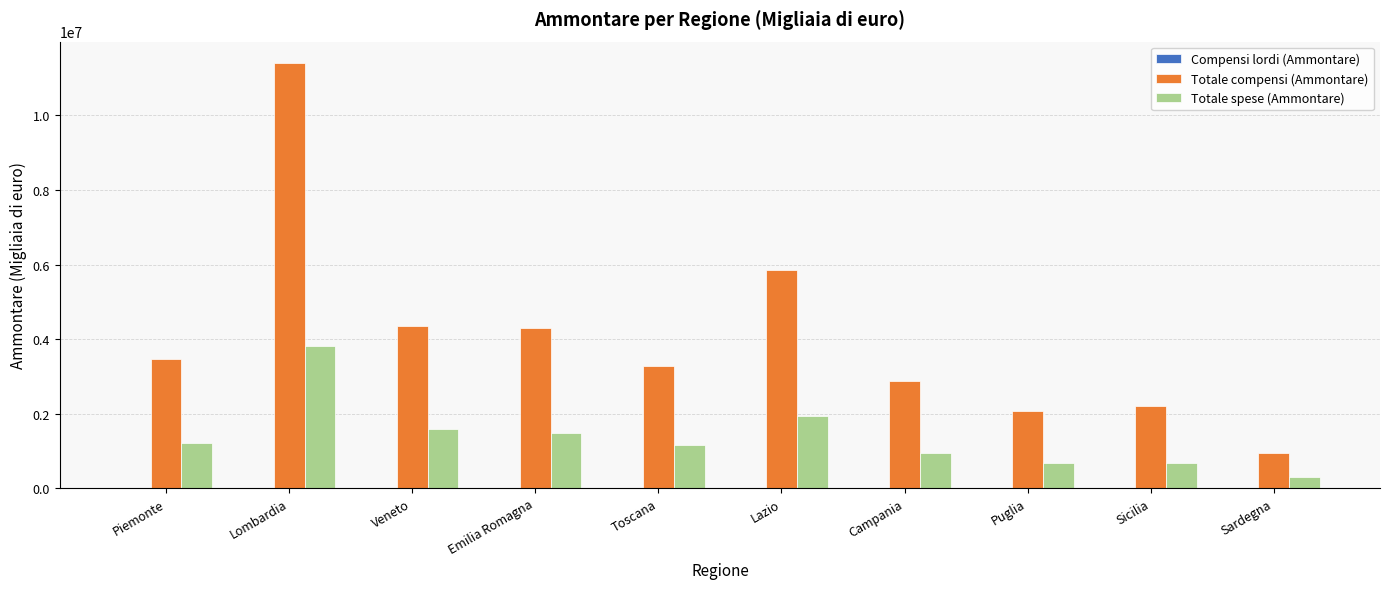

Count the number of categories in the chart.

10